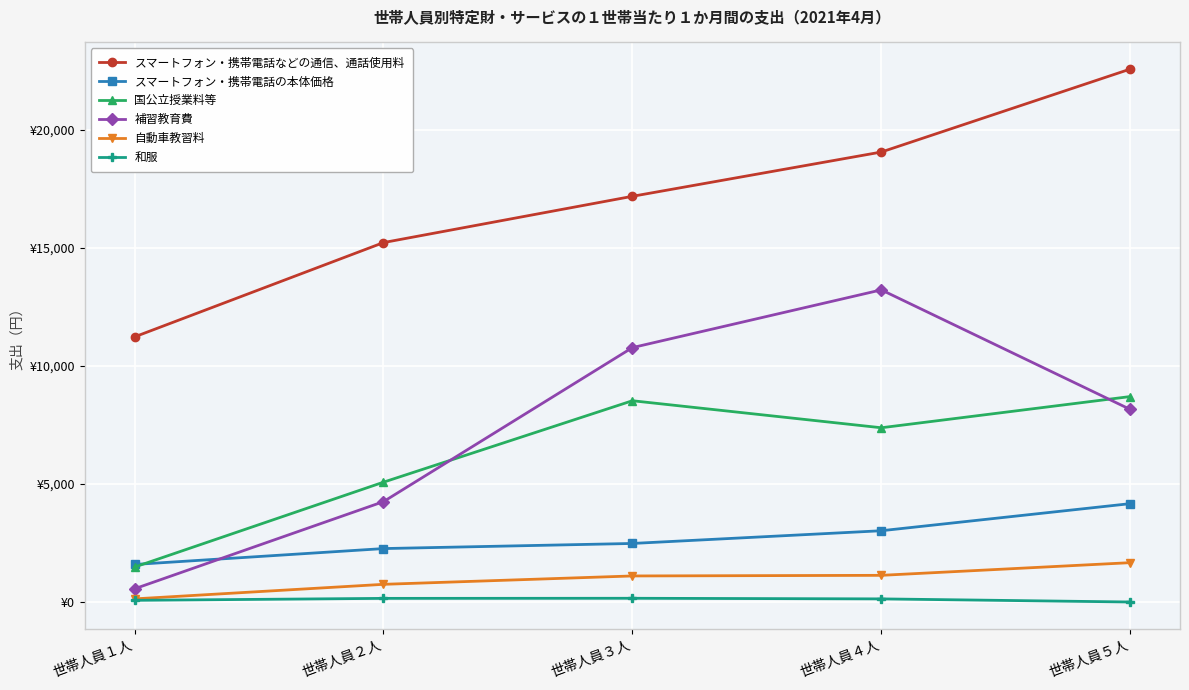

What is the label of the 2nd point from the left?

世帯人員２人